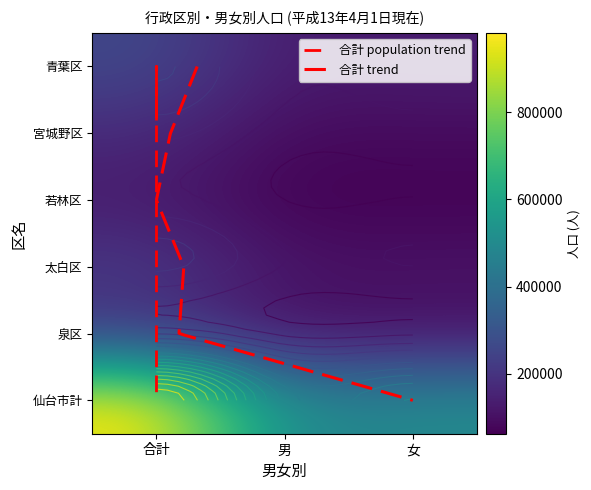

Where does the 太白区 series first go above 109991?

合計